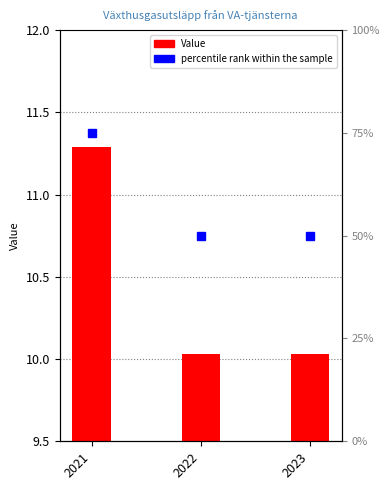

Approximately how many times larger is the value at 2022 compared to 2023?

1.0